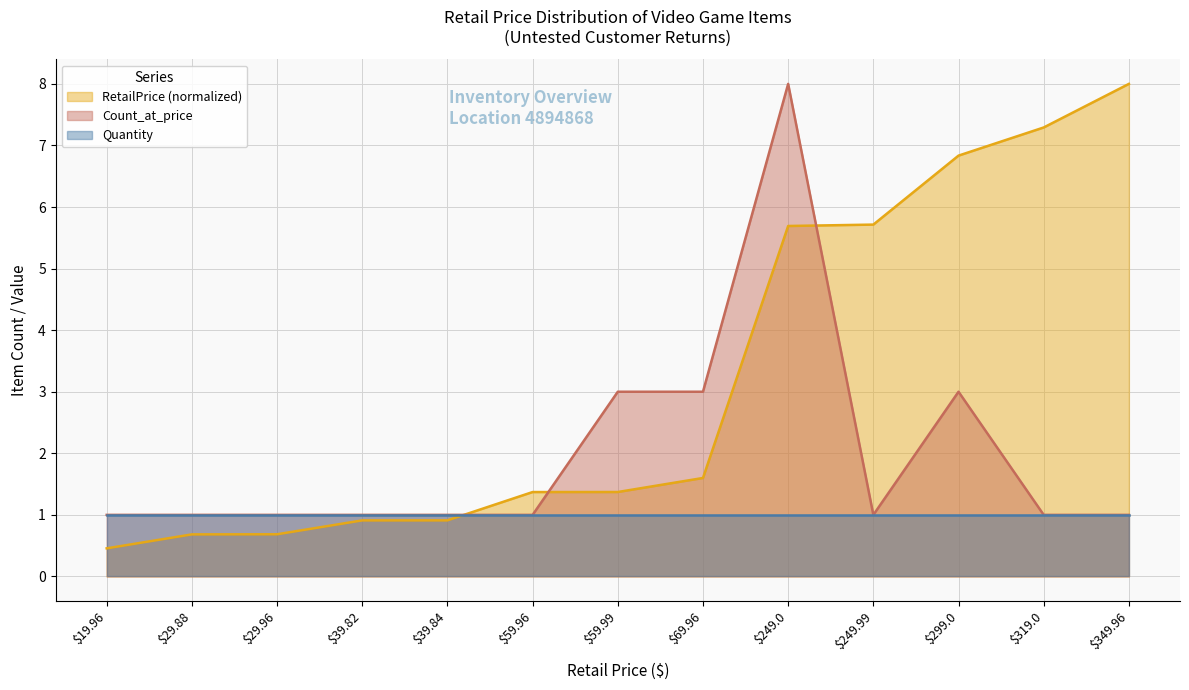

At which category is the sum across all series the highest?

$249.0